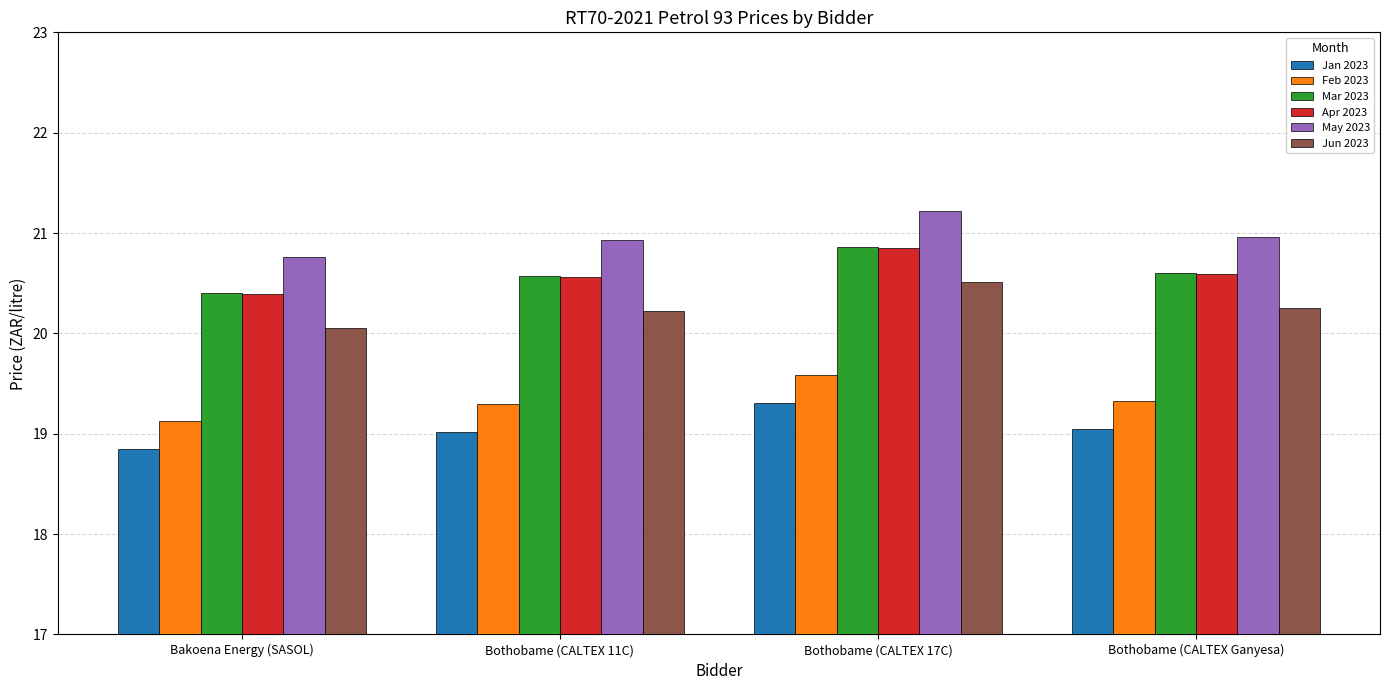

Which series has the largest Y range (max minus min)?

Feb 2023